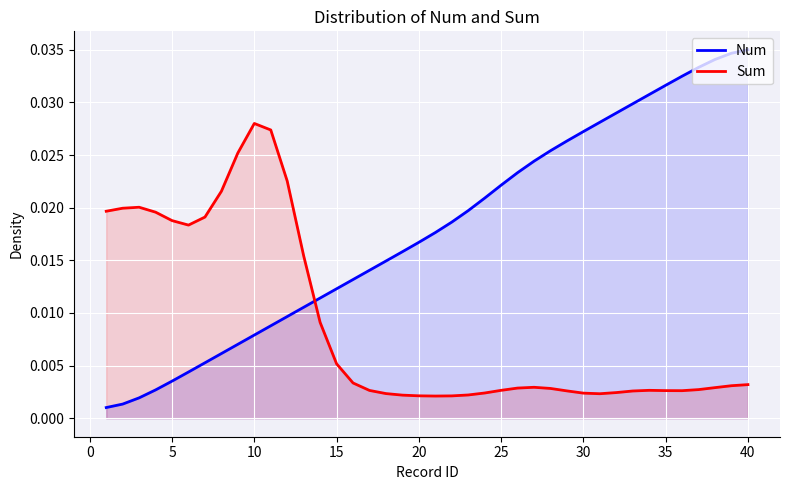

Which label corresponds to the largest value in the chart?

40